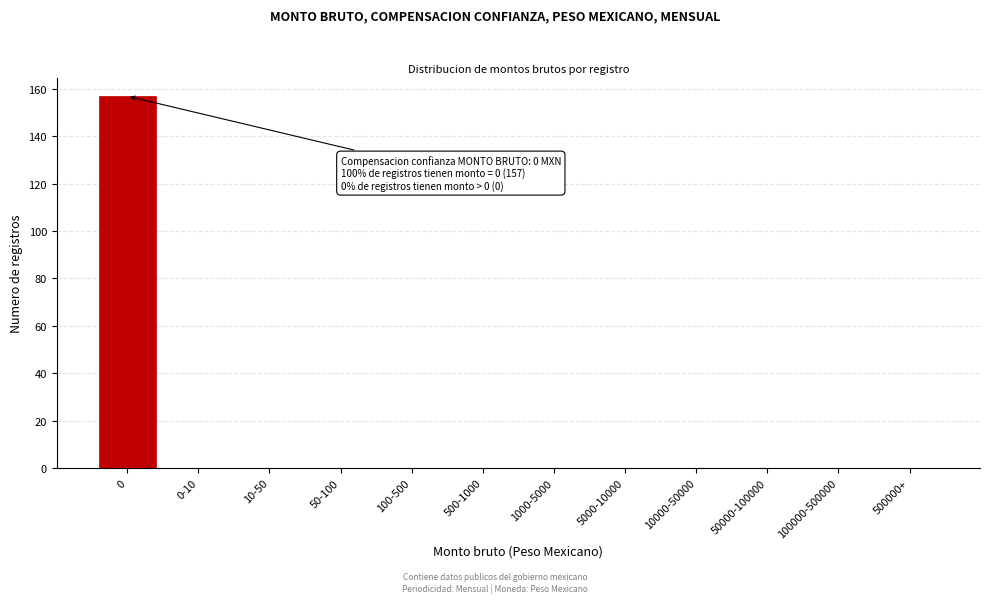

Reading right to left, what are all the values shown in this chart?

500000+=0	100000-500000=0	50000-100000=0	10000-50000=0	5000-10000=0	1000-5000=0	500-1000=0	100-500=0	50-100=0	10-50=0	0-10=0	0=157